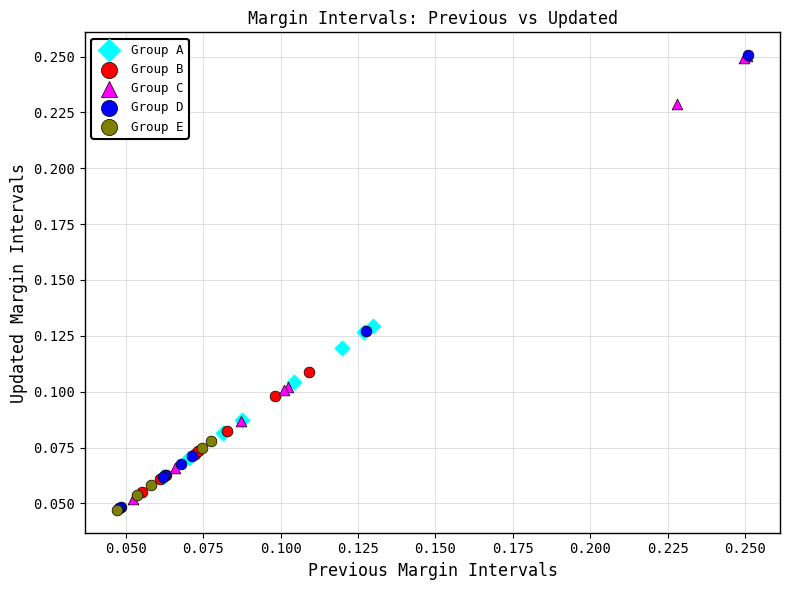

What are all the series names shown in the legend?

Group A, Group B, Group C, Group D, Group E